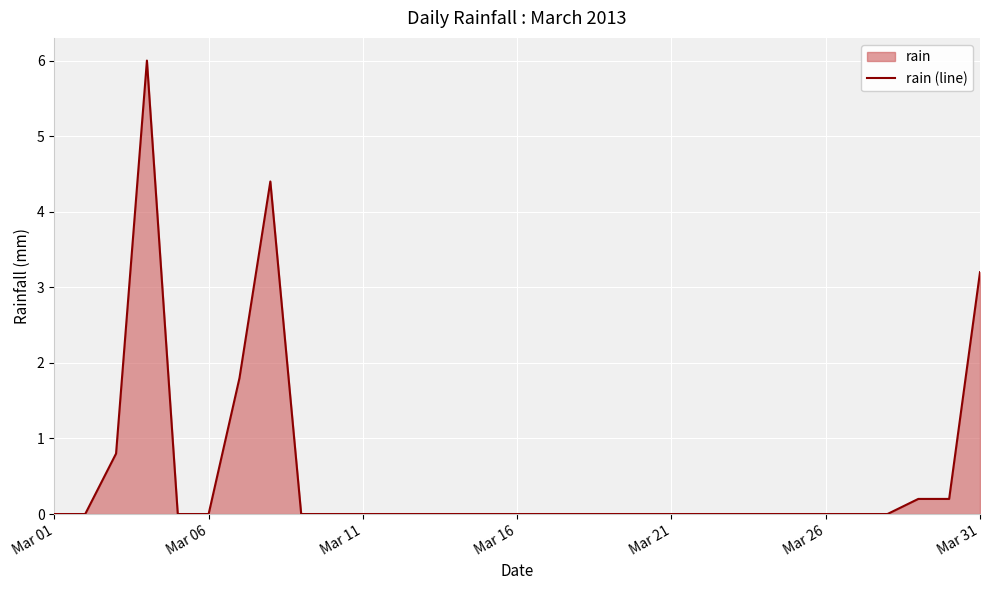

How many lines are shown in the chart?

1